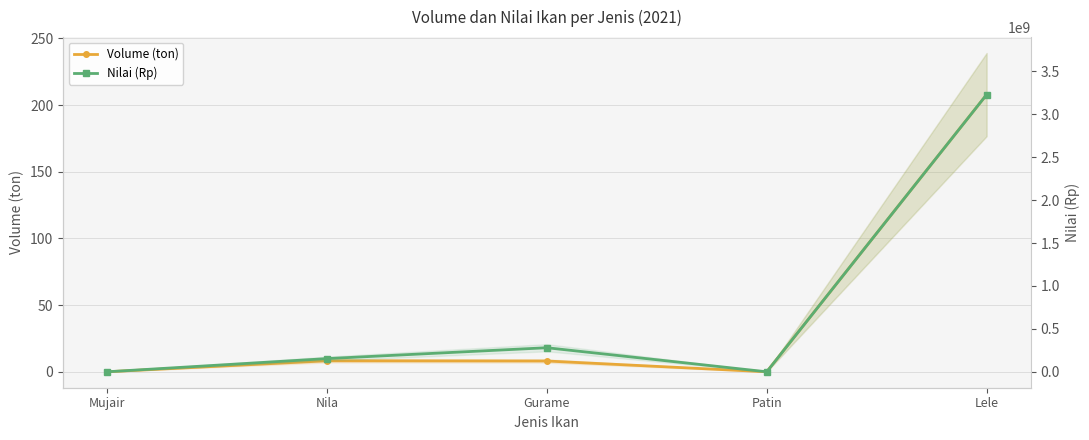

True or false: Nilai (Rp) and Volume (ton) cross at least once.

False